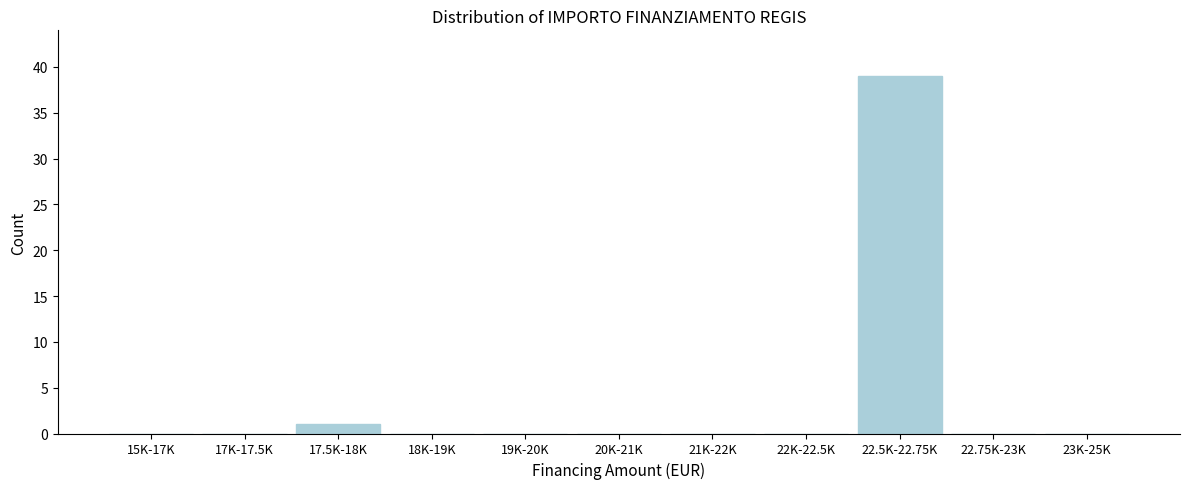

Reading left to right, transcribe all the data shown in this chart.

15K-17K=0	17K-17.5K=0	17.5K-18K=1	18K-19K=0	19K-20K=0	20K-21K=0	21K-22K=0	22K-22.5K=0	22.5K-22.75K=39	22.75K-23K=0	23K-25K=0